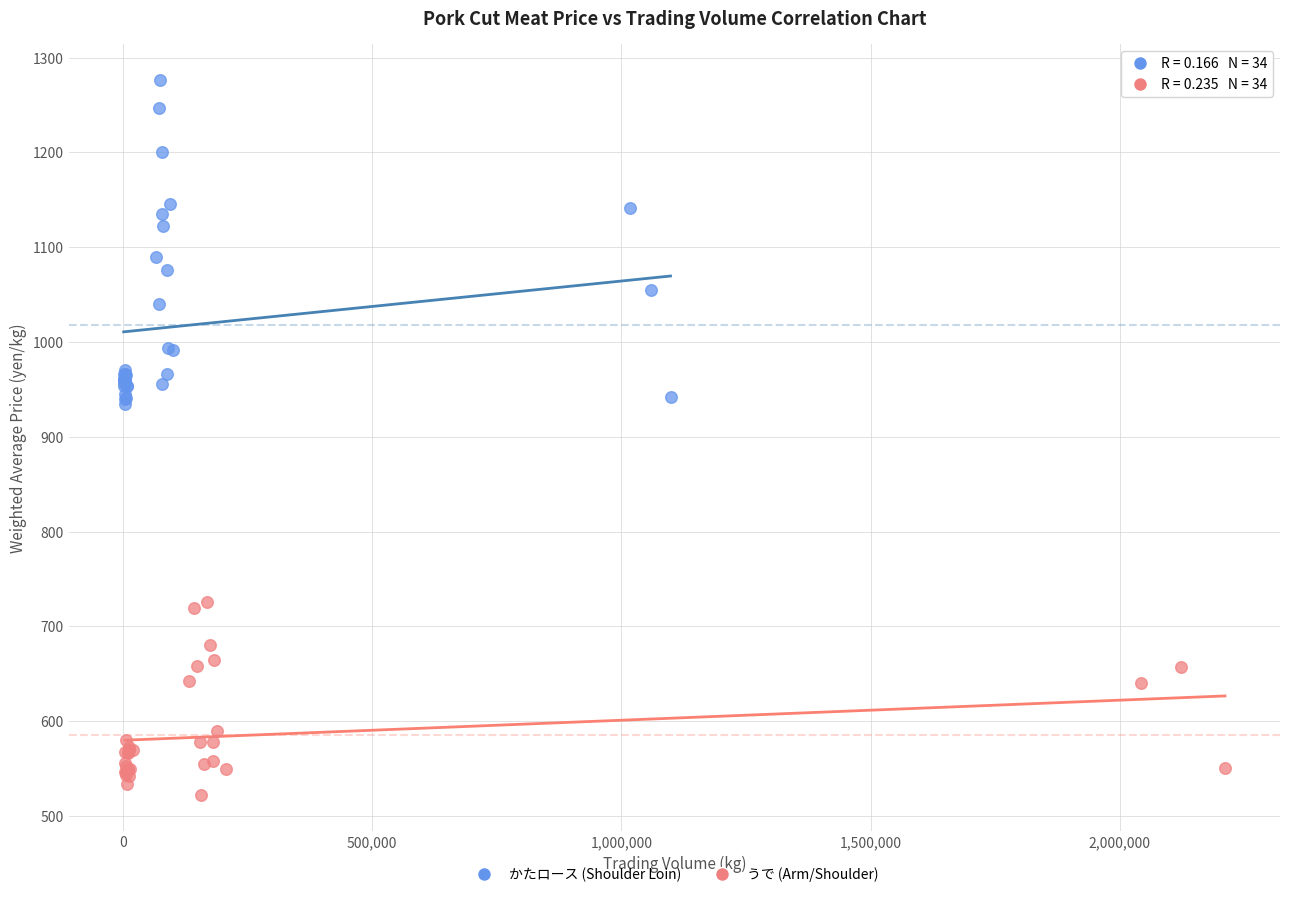

Which series has the widest spread of Y values?

かたロース (Shoulder Loin)